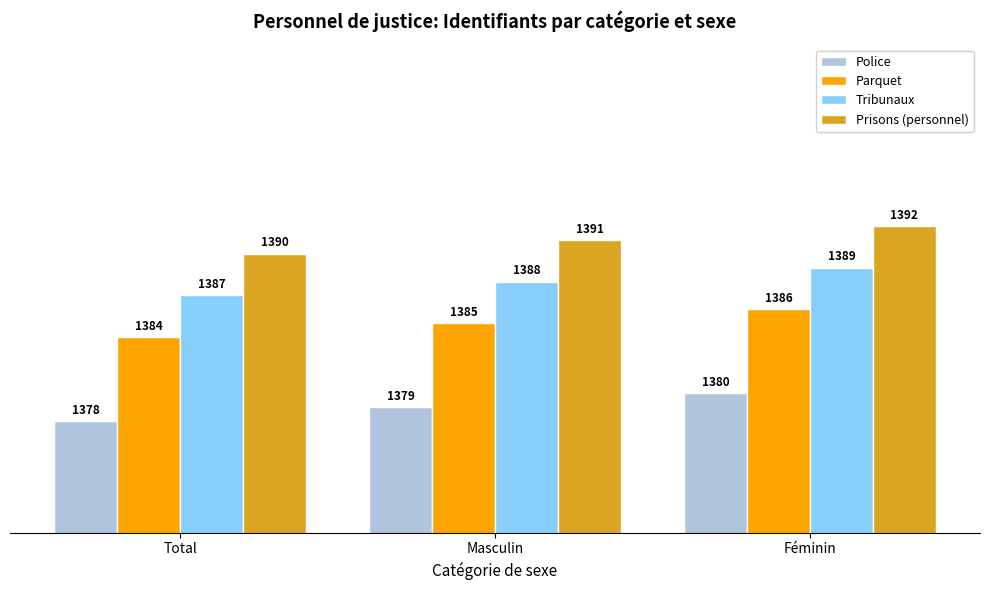

Reading right to left, transcribe all the data shown in this chart.

Police: 1380	1379	1378
Parquet: 1386	1385	1384
Tribunaux: 1389	1388	1387
Prisons (personnel): 1392	1391	1390